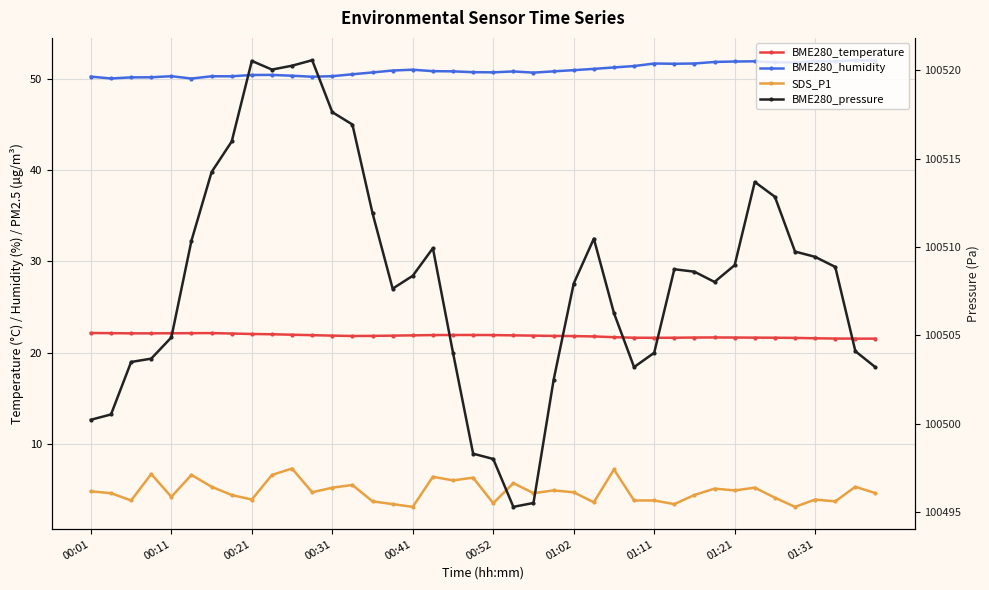

What is the highest value of the BME280_temperature series?

22.2